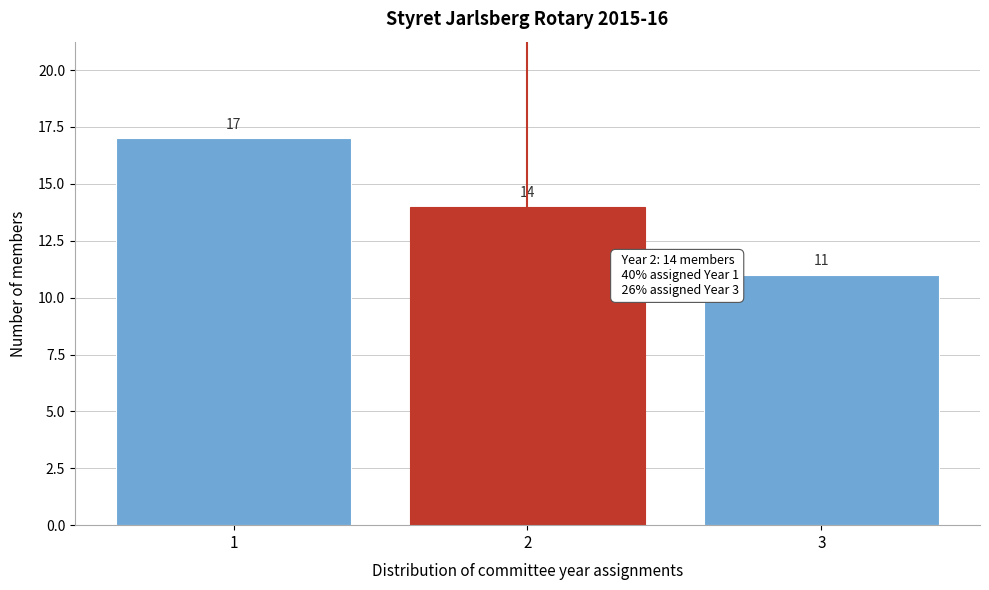

Reading left to right, transcribe this chart: for each bar, give the range it covers on the x-axis and its height.

0.5 to 1.5: 17
1.5 to 2.5: 14
2.5 to 3.5: 11